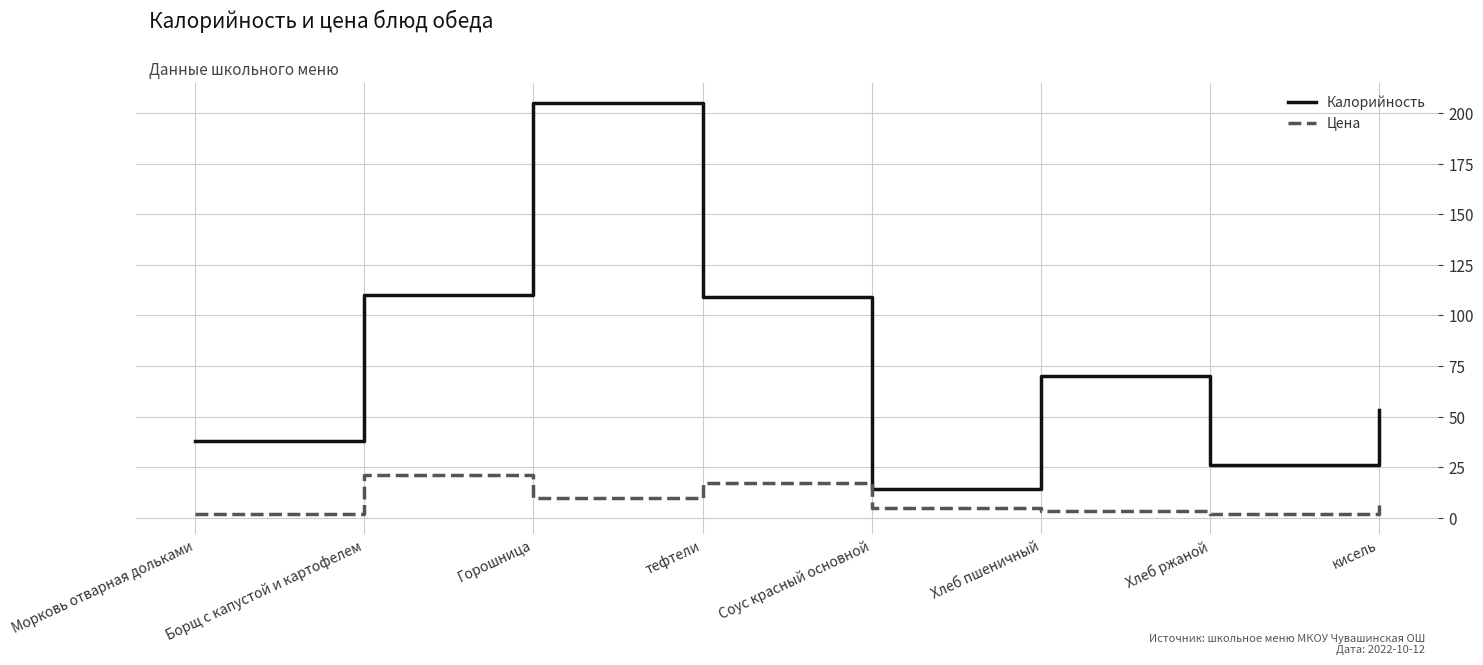

Is it true that Калорийность equals 56.5 at Морковь отварная дольками?

False